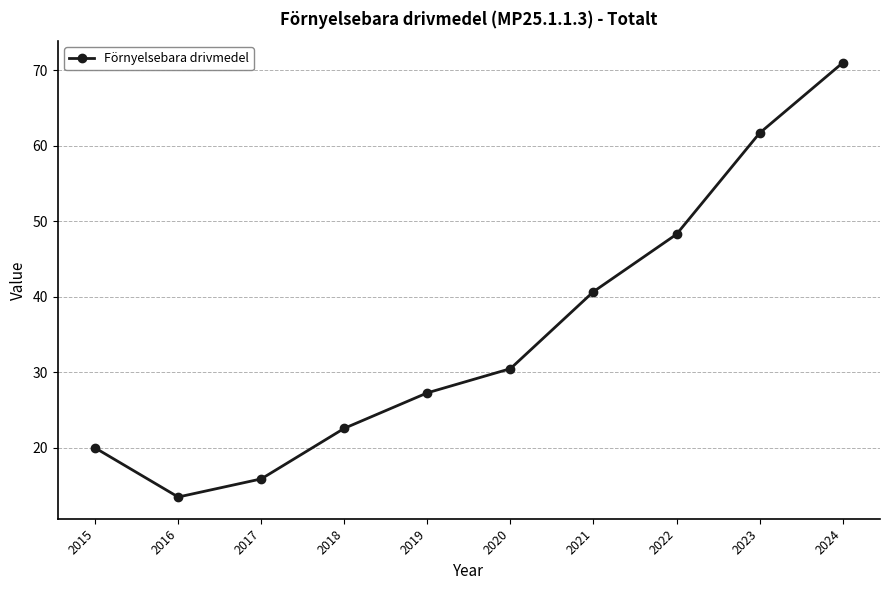

How many data points does each series have?

10